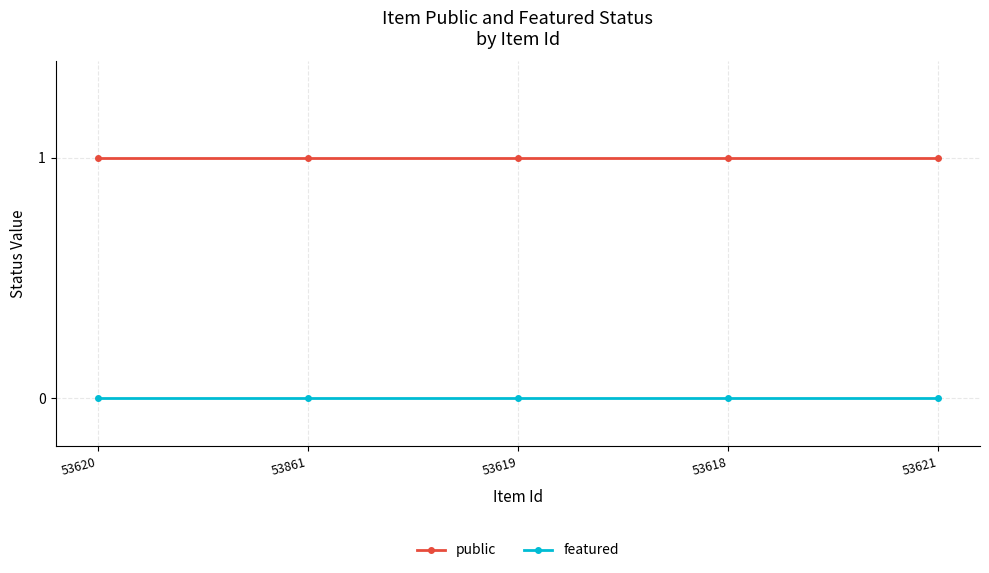

Reading right to left, list all the values displayed in this chart.

public: 53621=1	53618=1	53619=1	53861=1	53620=1
featured: 53621=0	53618=0	53619=0	53861=0	53620=0